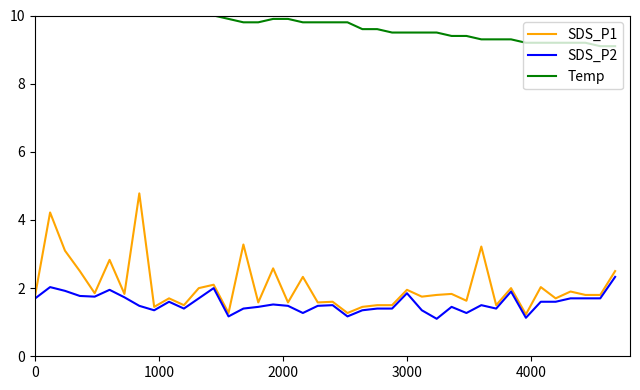

What is the minimum value for SDS_P2?

1.1